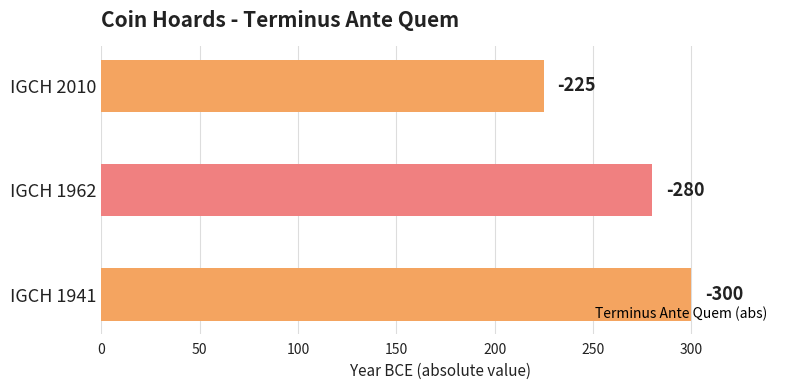

How many values are between 225 and 300?

3